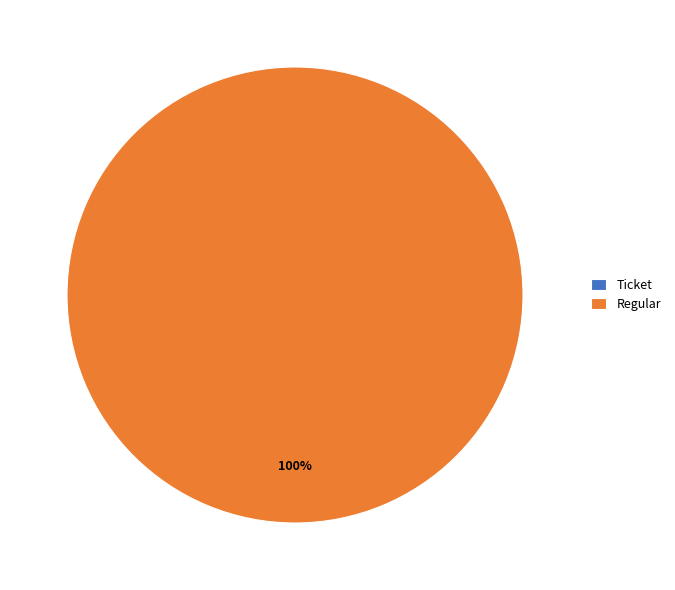

Rank the categories by value from highest to lowest.

Regular, Ticket